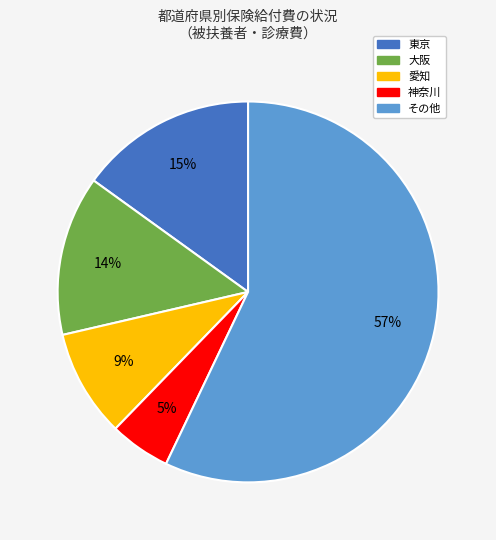

To the nearest percent, what is the average slice percentage?

20%